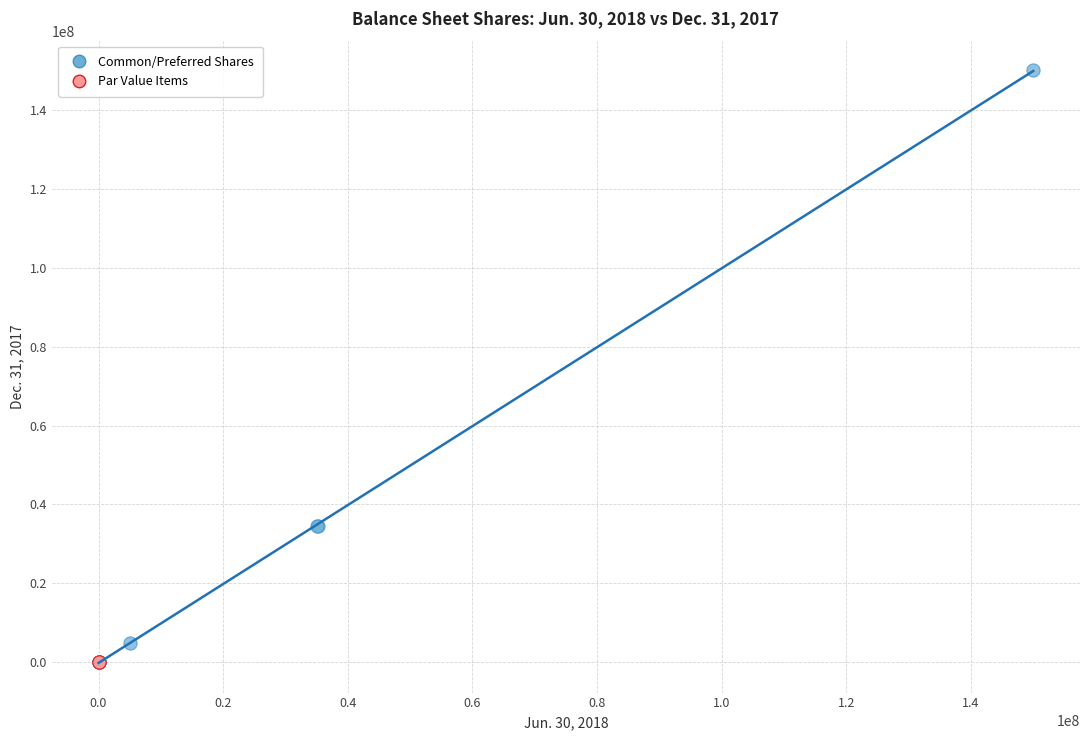

What are all the series names shown in the legend?

Common/Preferred Shares, Par Value Items